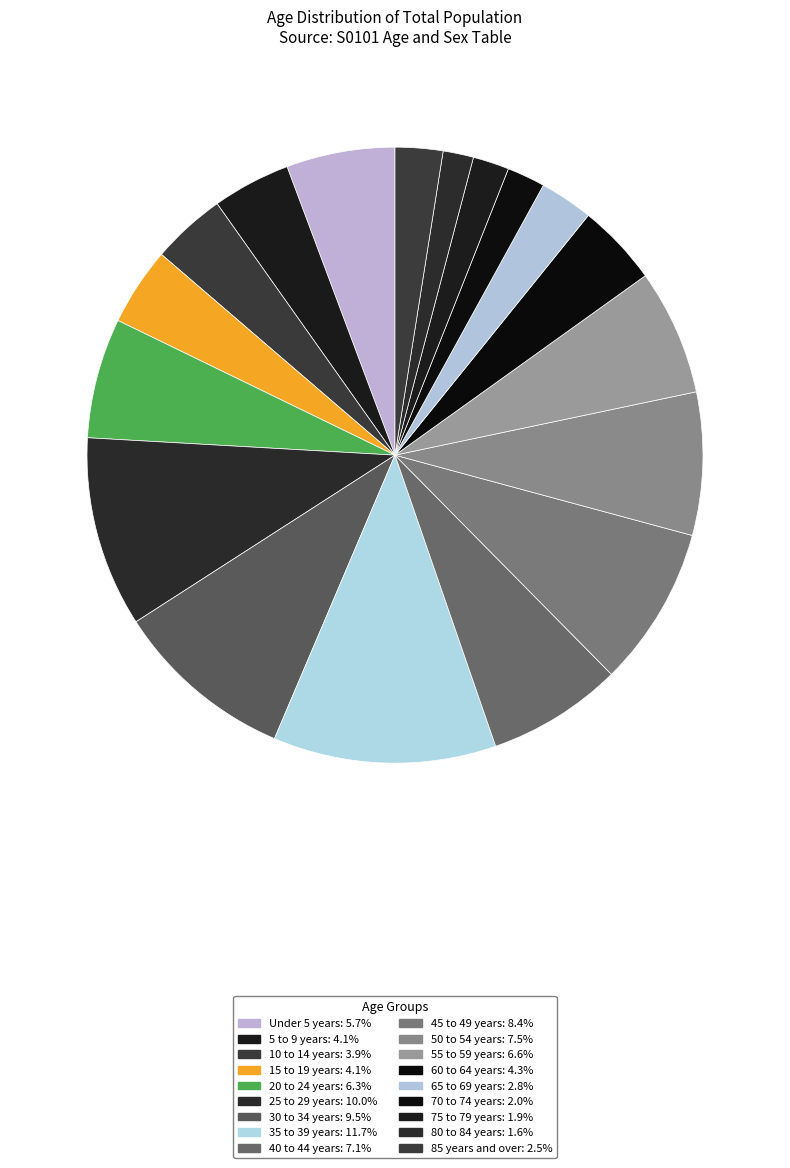

What is the total percentage of 30 to 34 years and 40 to 44 years?

16.6%